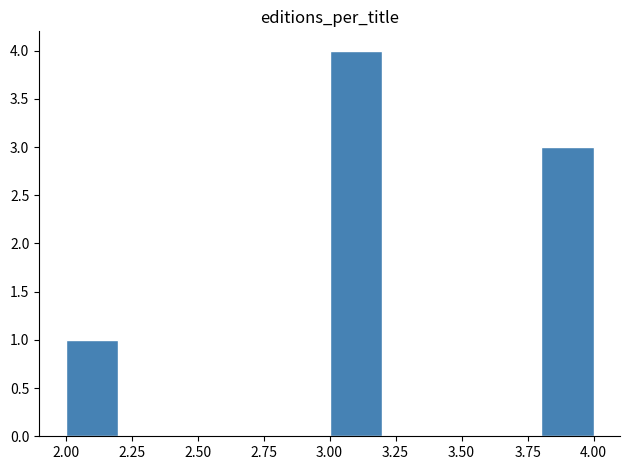

What is the height of the bar covering 3.8 to 4.0 on the x-axis? The values are not printed on the chart, so give them approximately, as read against the axis.

3